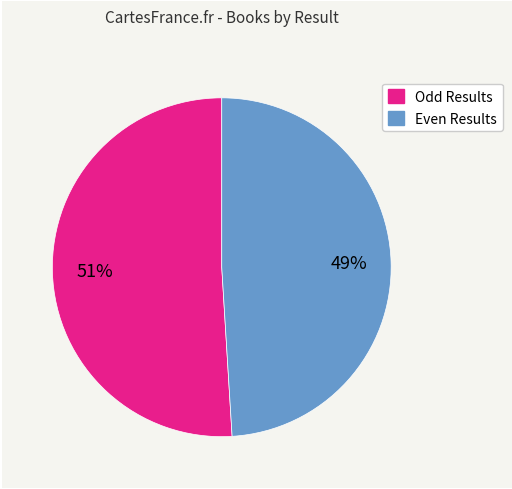

Is there any slice that represents more than half of the pie?

Yes